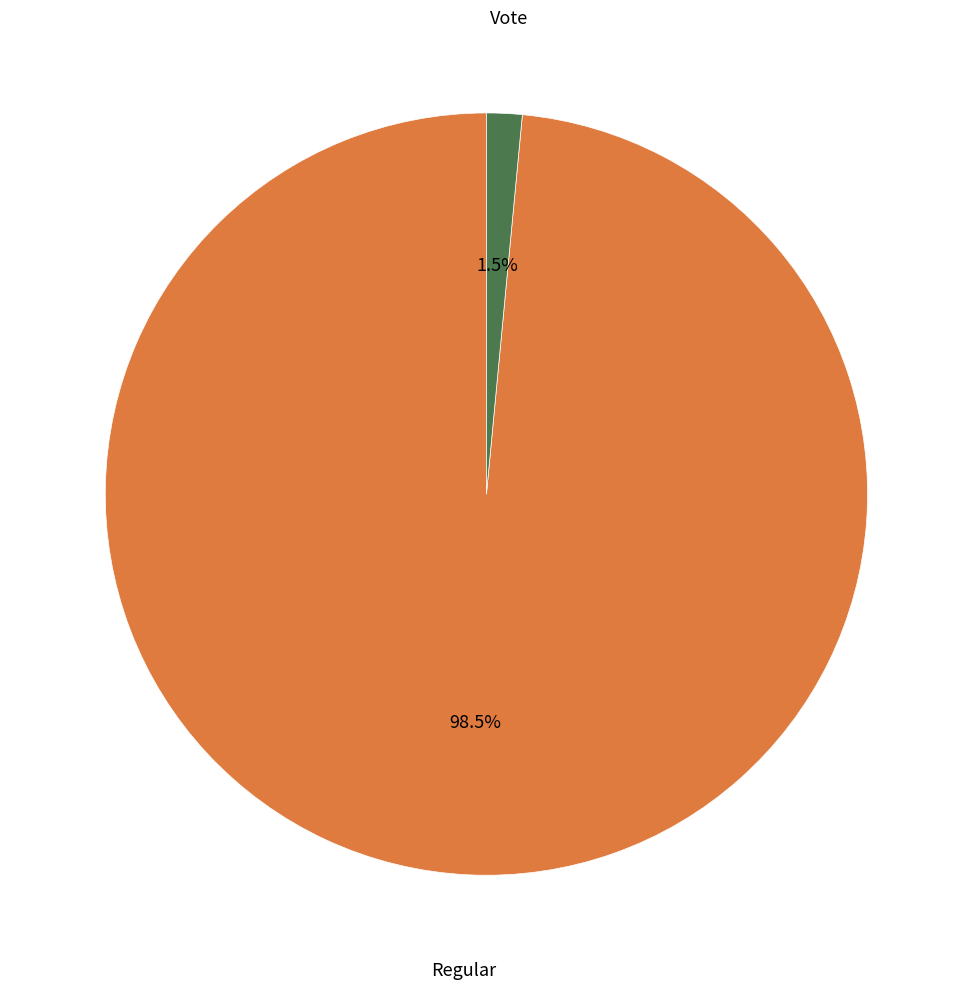

To the nearest percent, what is the average slice percentage?

50%